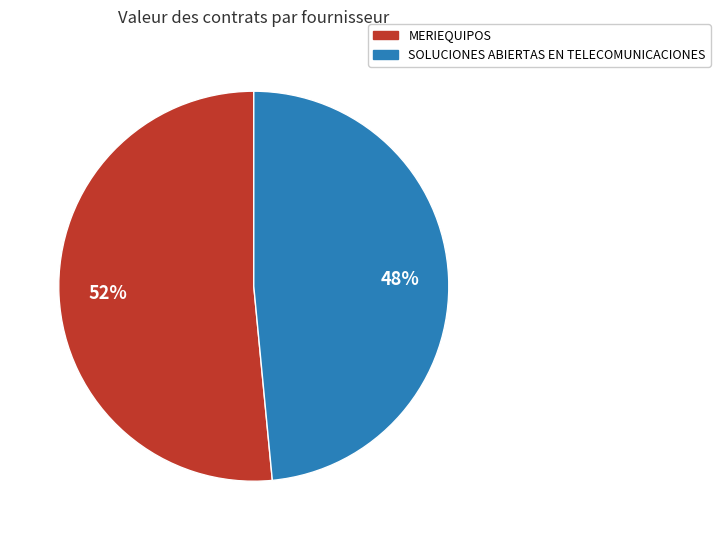

The SOLUCIONES ABIERTAS EN TELECOMUNICACIONES slice represents 48% of the pie. True or false?

True